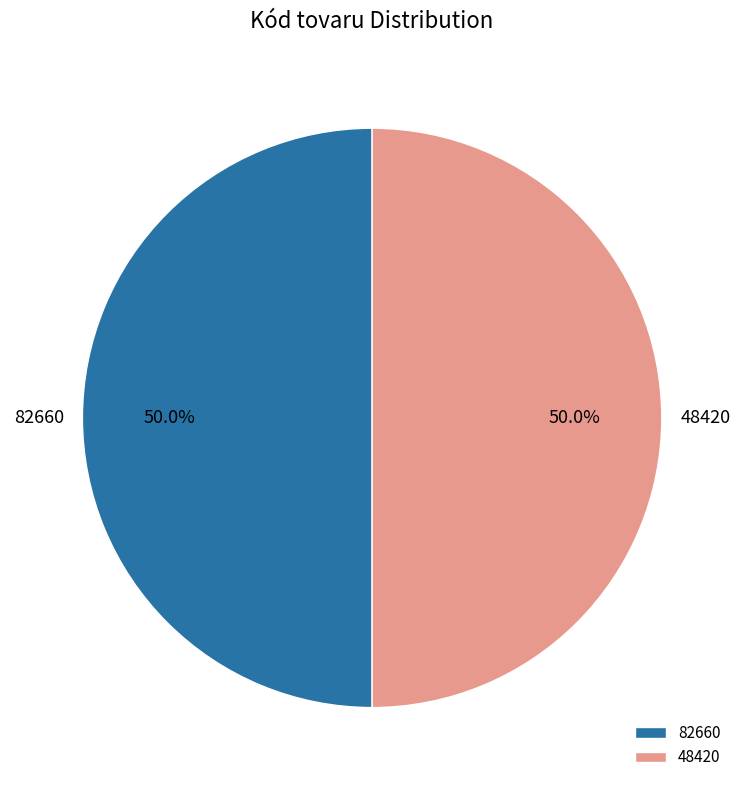

What percentage do 82660 and 48420 together represent?

100.0%